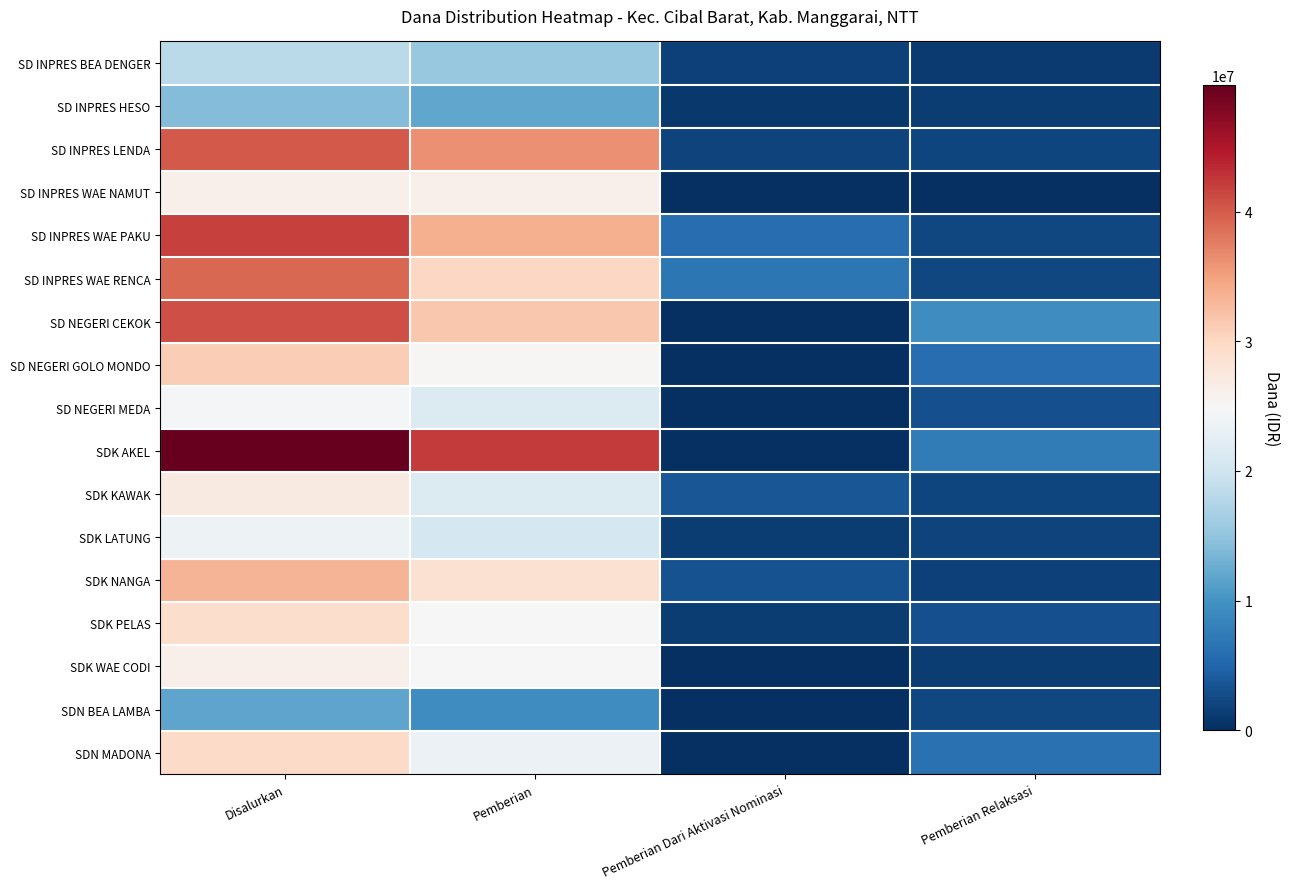

What is the total value across all series at Pemberian Dari Aktivasi Nominasi?

26550000